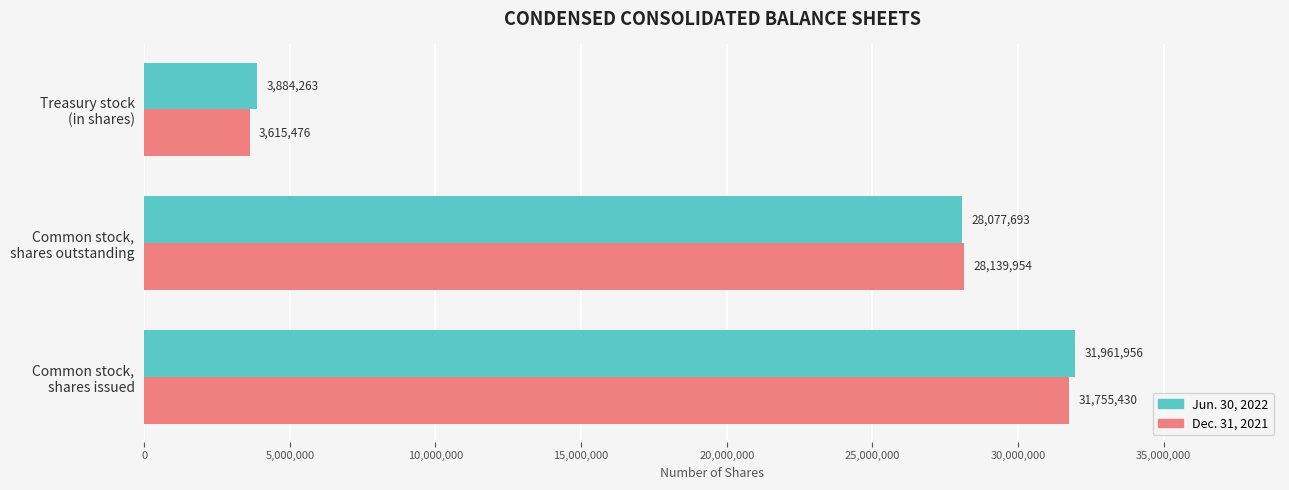

Which series has the widest spread of values?

Dec. 31, 2021